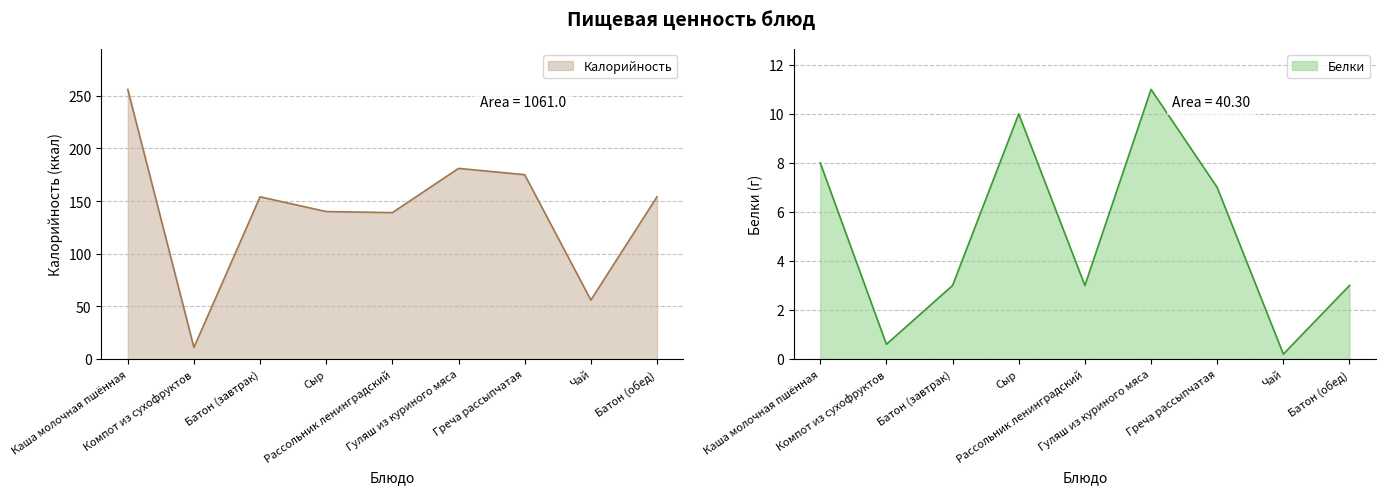

True or false: Калорийность has a value of 75.9 at Рассольник ленинградский.

False